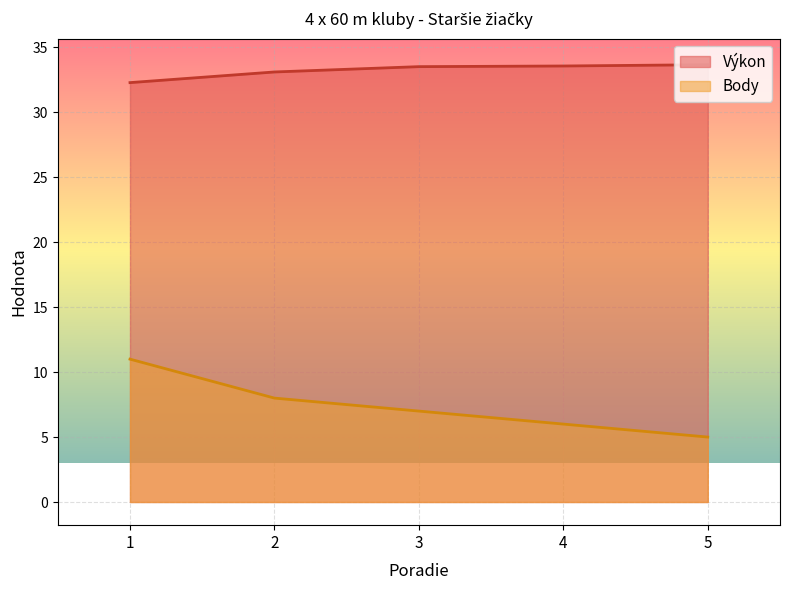

Between 4 and 5, which series saw the biggest shift?

Body